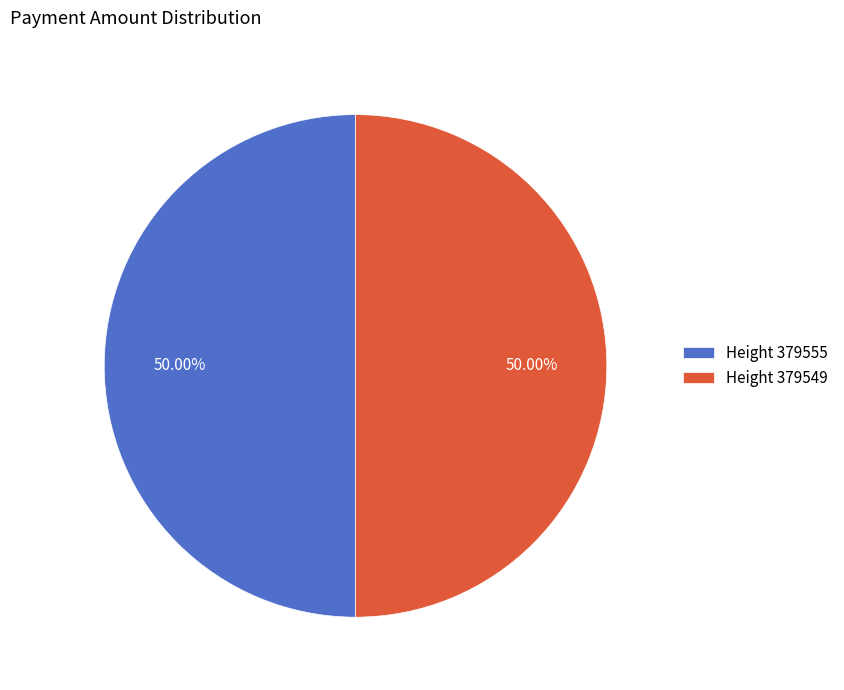

Is the sum of Height 379549 and Height 379555 greater than half?

Yes